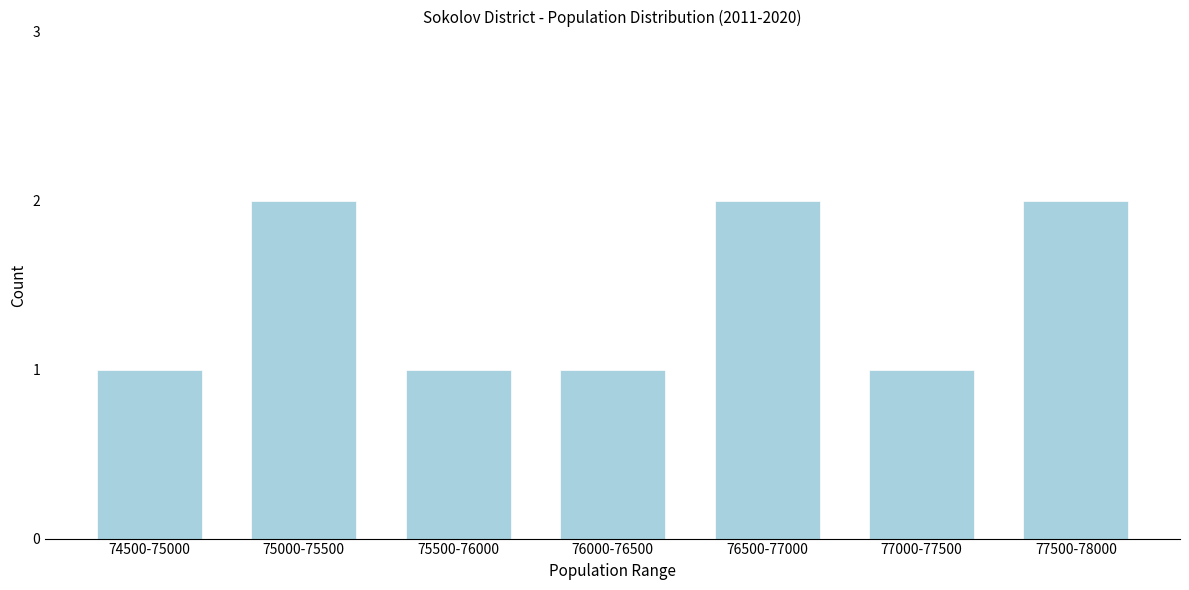

Reading left to right, what are all the values shown in this chart?

1	2	1	1	2	1	2